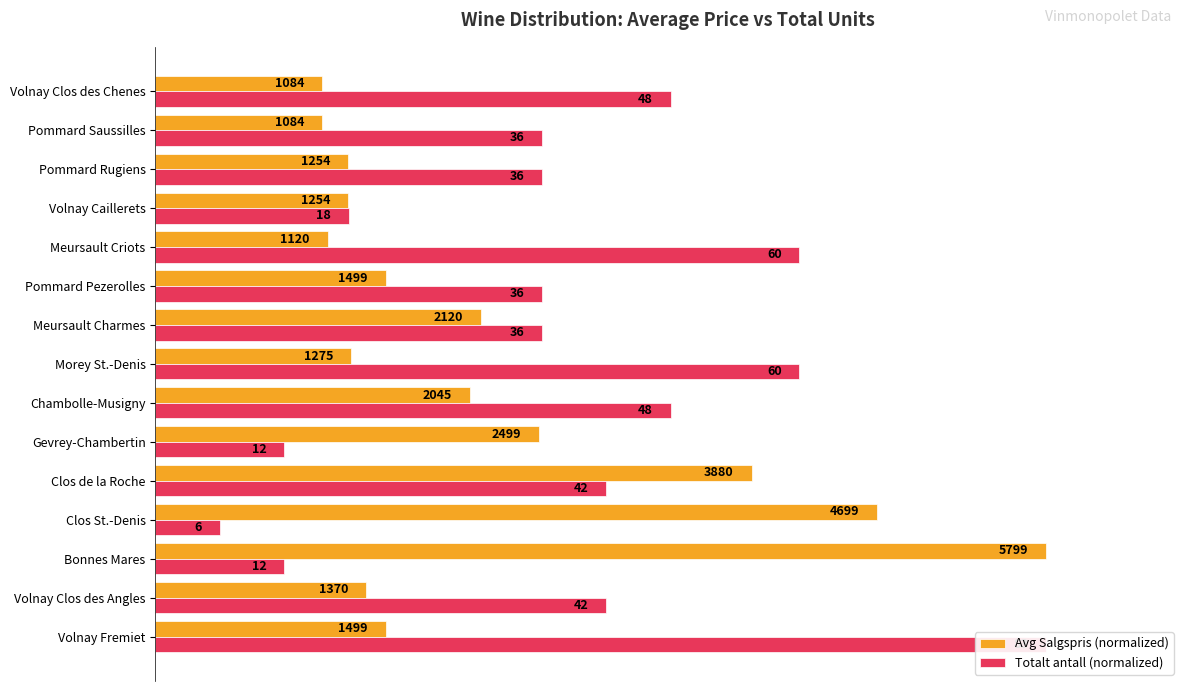

What is the total value across all series at Pommard Rugiens?

0.6